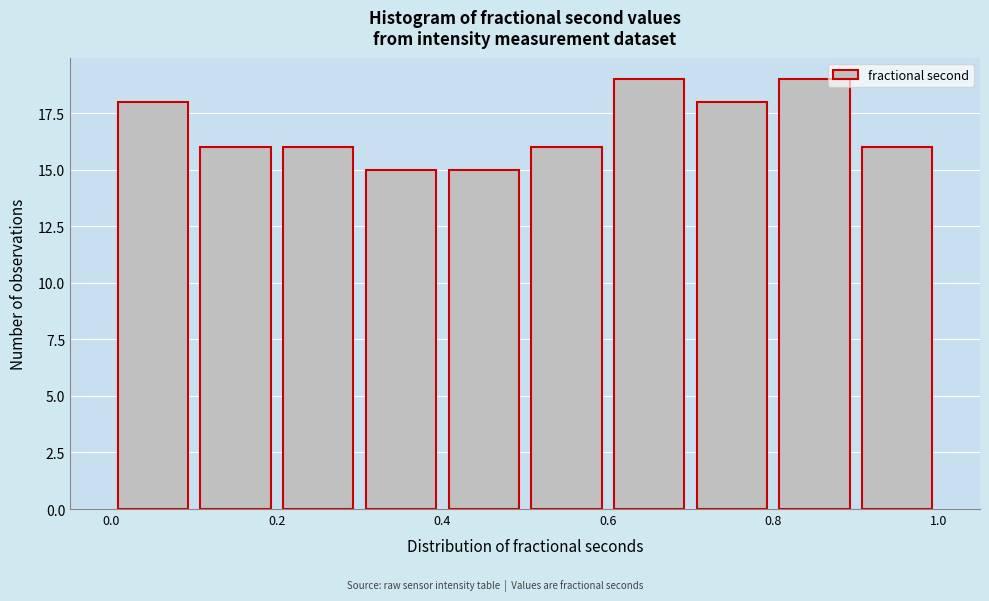

Reading left to right, transcribe this chart: for each bar, give the range it covers on the x-axis and its height. The values are not printed on the chart, so give them approximately, as read against the axis.

0.0 to 0.1: 18
0.1 to 0.2: 16
0.2 to 0.3: 16
0.3 to 0.4: 15
0.4 to 0.5: 15
0.5 to 0.6: 16
0.6 to 0.7: 19
0.7 to 0.8: 18
0.8 to 0.9: 19
0.9 to 1.0: 16